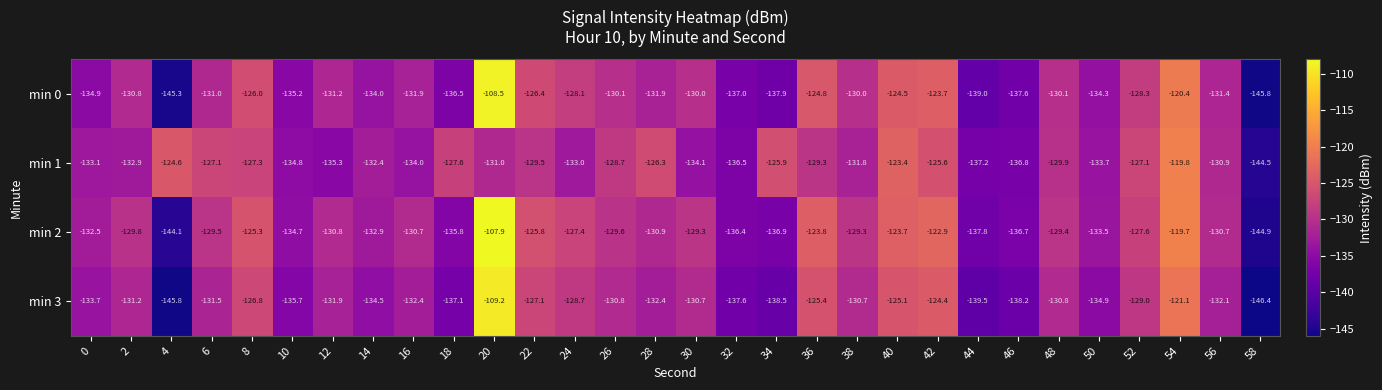

Rank the series by their maximum value, from lowest to highest.

min 1, min 3, min 0, min 2